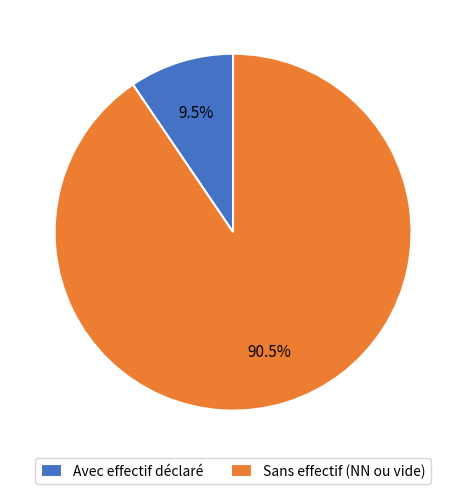

Which has a higher value, Sans effectif (NN ou vide) or Avec effectif déclaré?

Sans effectif (NN ou vide)